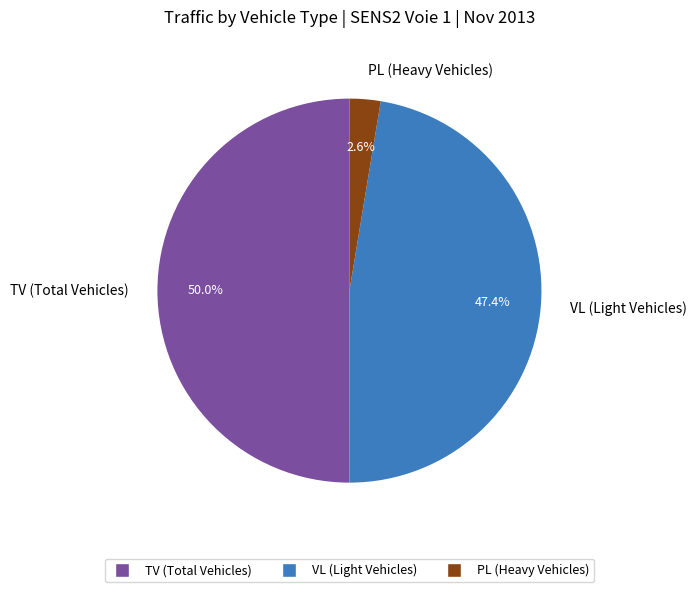

What portion of the pie excludes VL (Light Vehicles)?

52.6%